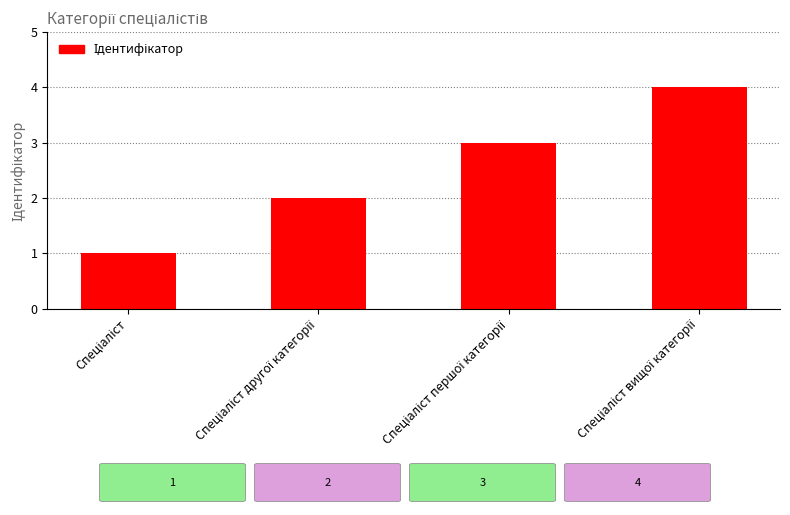

What is the difference between the maximum and minimum values?

3